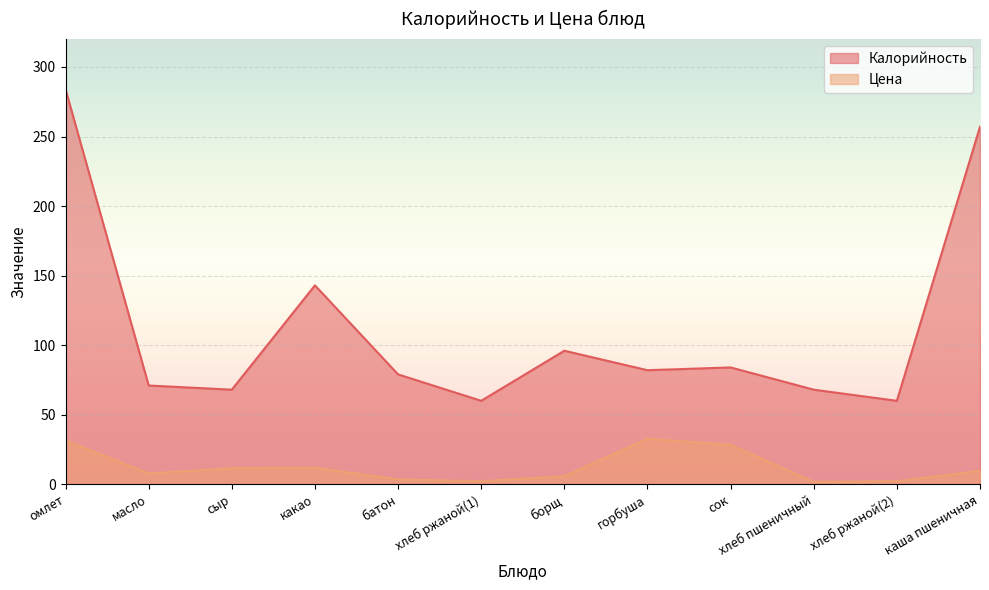

What is the label of the 7th point from the left?

борщ